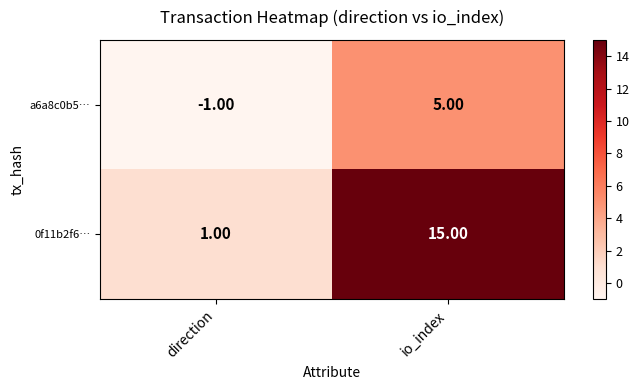

At which label is a6a8c0b5… closest to 2?

direction